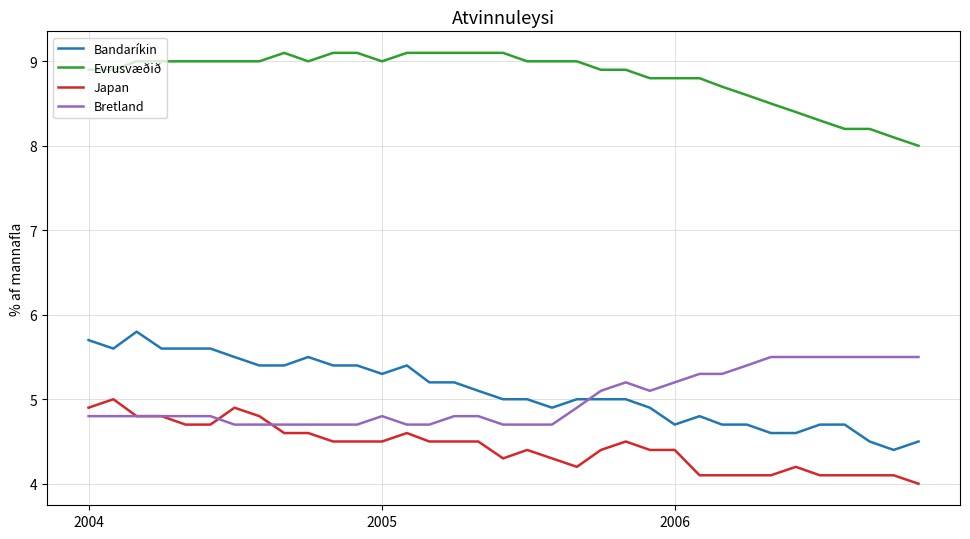

Which series has the widest spread of values?

Bandaríkin